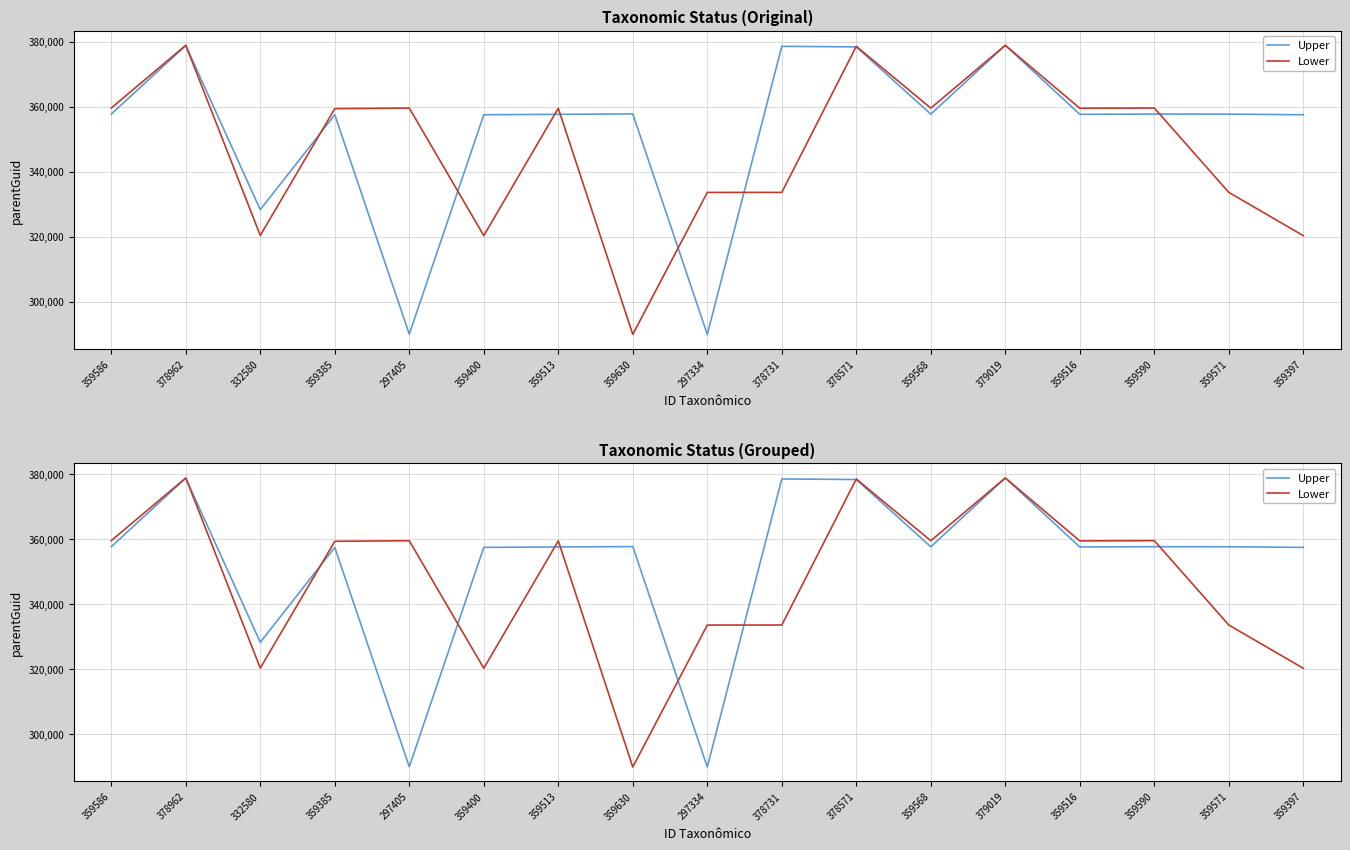

Which series has the largest total across all categories?

Upper